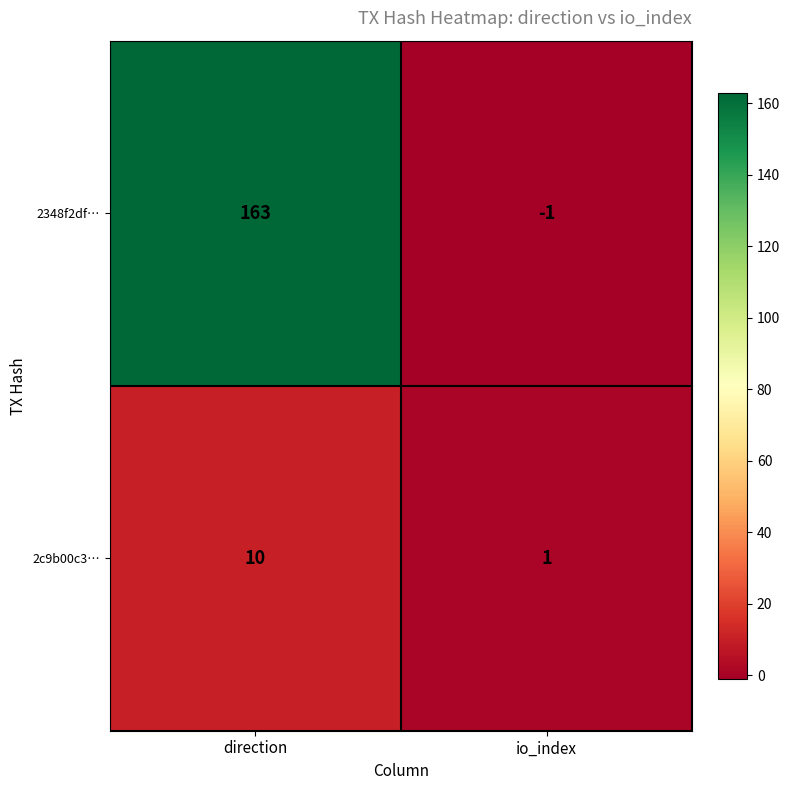

Is it true that 2348f2df… equals -1 at io_index?

True